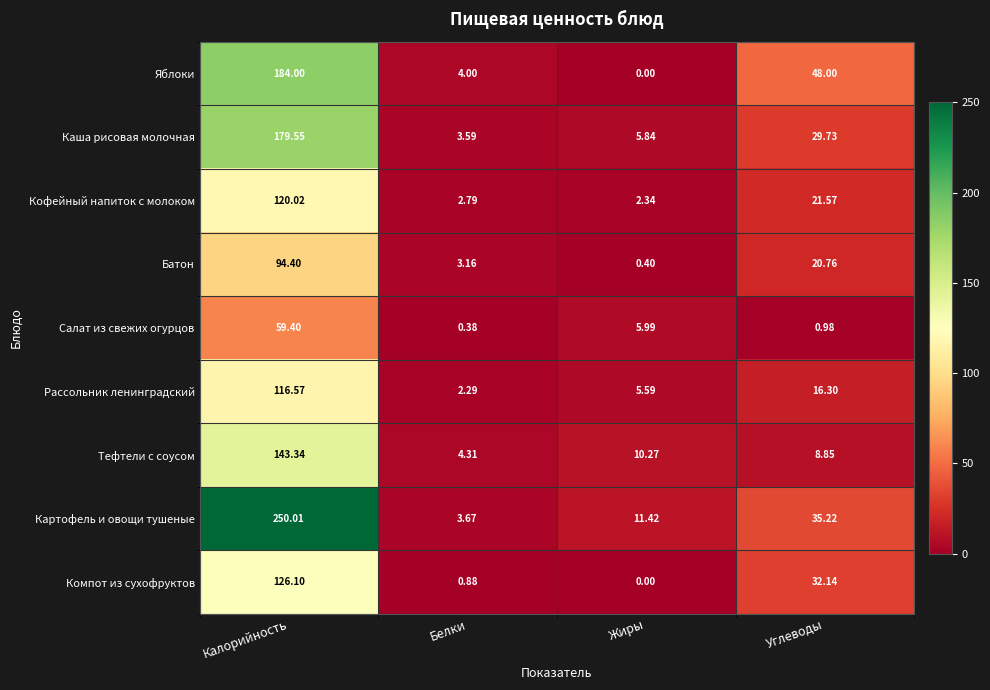

How many distinct data groups are displayed?

9